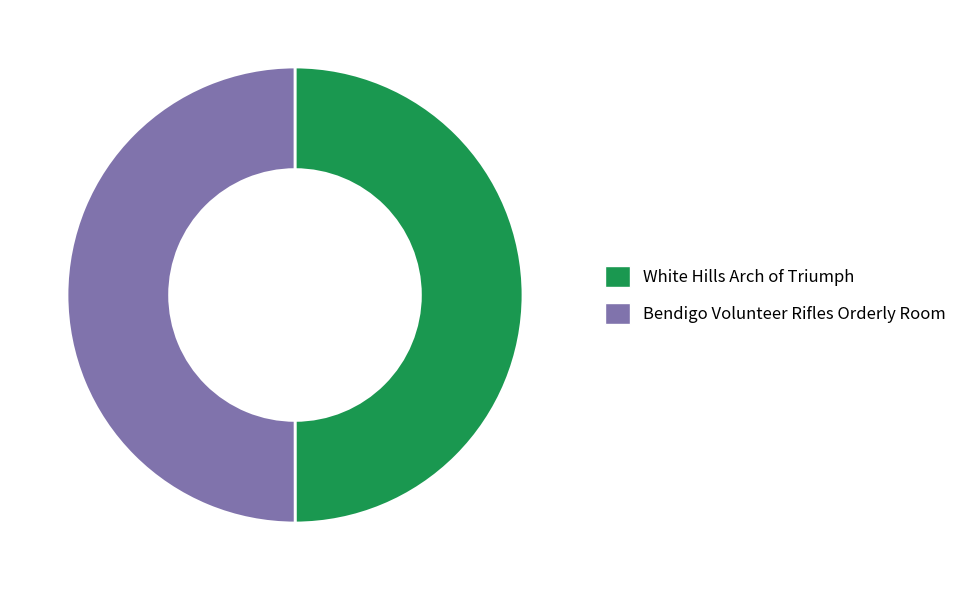

Is it true that Bendigo Volunteer Rifles Orderly Room is 50% of the pie?

True